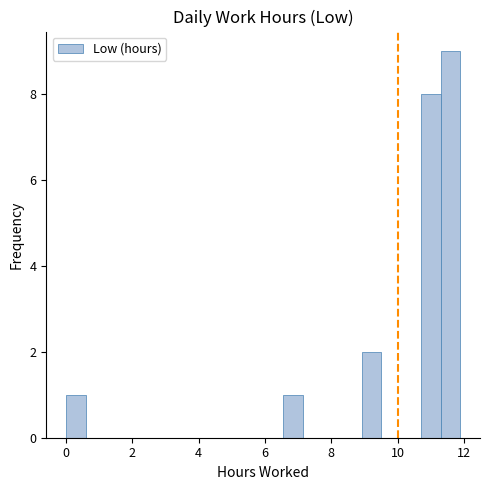

Read against the x-axis, roughly where is the centre of the tallest bar?

11.6